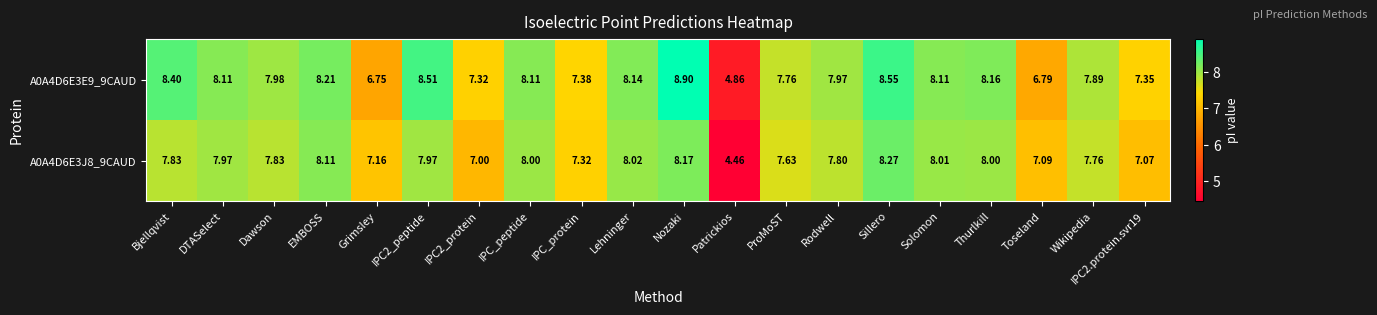

At which label does A0A4D6E3E9_9CAUD reach its minimum?

Patrickios